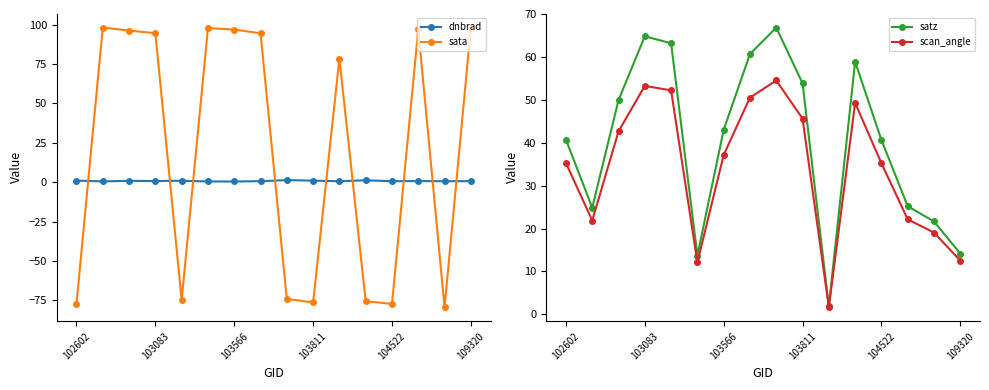

What is the difference between the maximum and minimum values in the sata series?

177.6